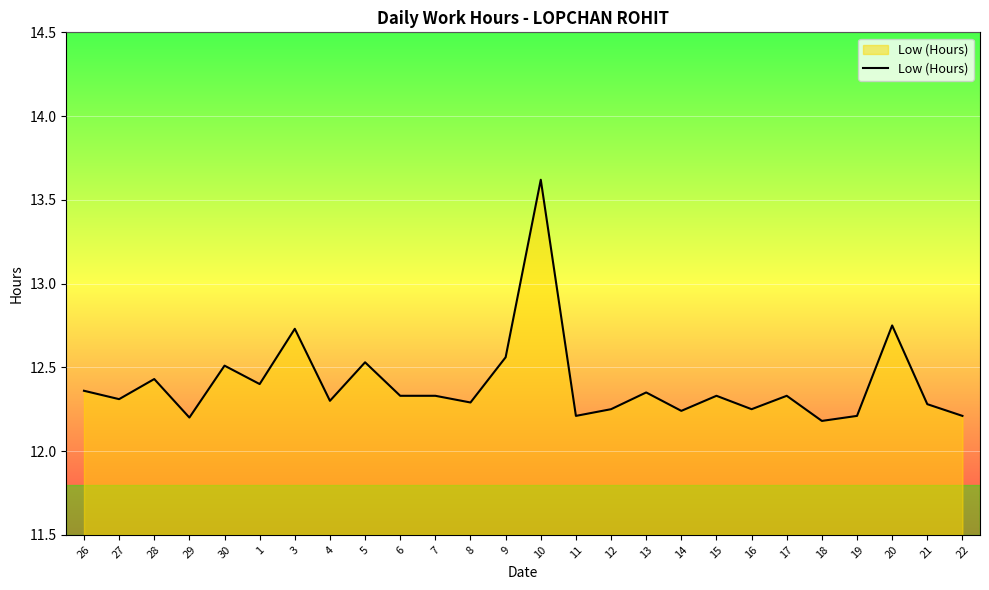

What position from the left is 26?

1